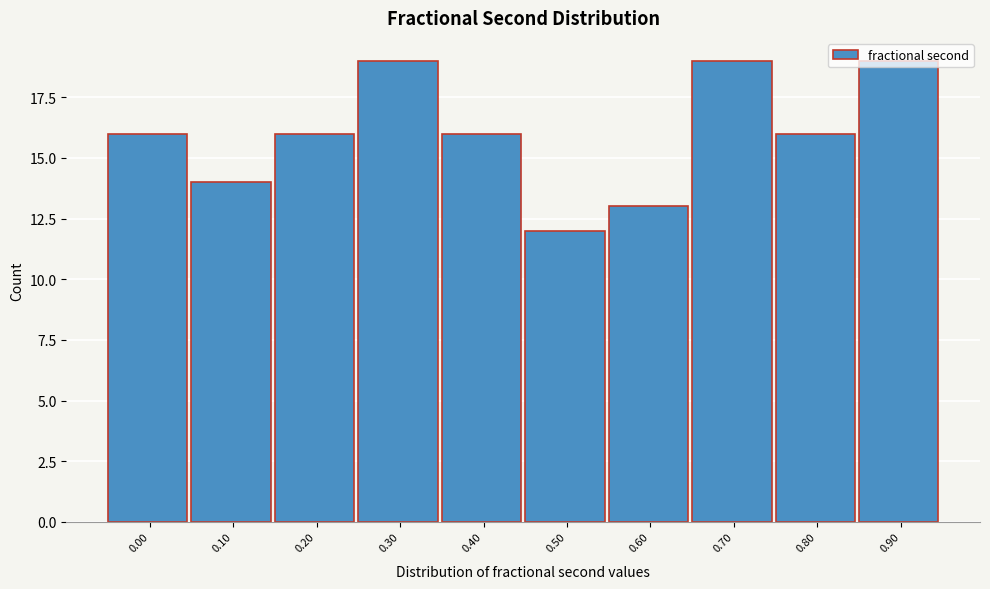

What value does the data have at 0.90?

19